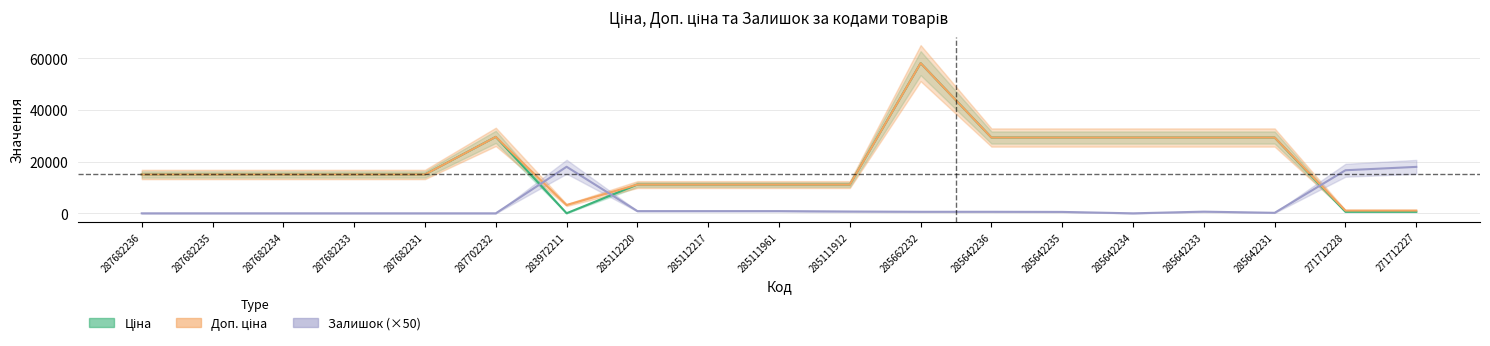

Which category has the lowest value in the Залишок series?

287682236